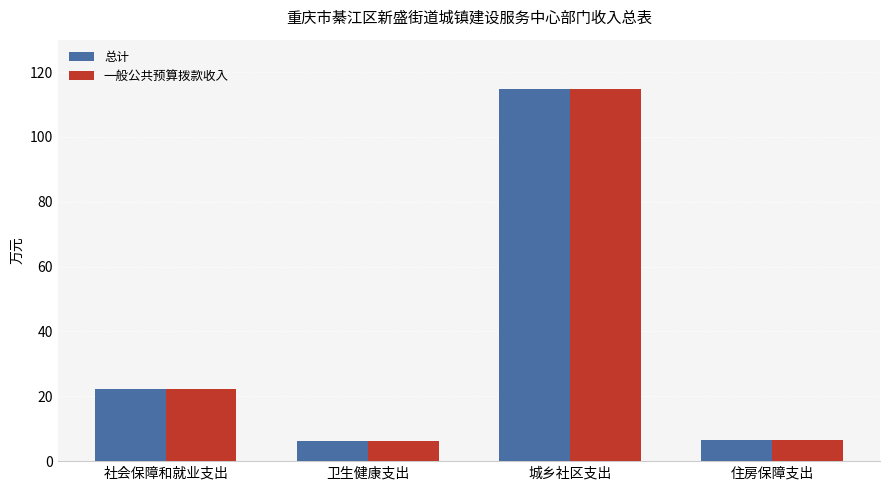

At how many categories does at least one series exceed 100?

1